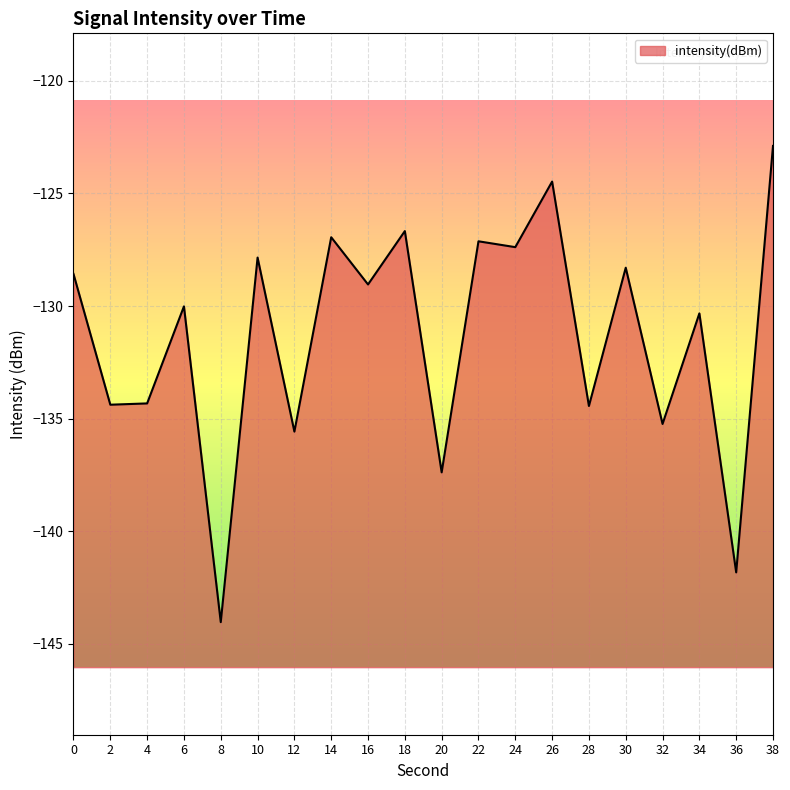

Reading left to right, list all the values displayed in this chart.

0=-128.6	2=-134.4	4=-134.3	6=-130.0	8=-144.0	10=-127.8	12=-135.6	14=-126.9	16=-129.0	18=-126.7	20=-137.4	22=-127.1	24=-127.4	26=-124.5	28=-134.4	30=-128.3	32=-135.2	34=-130.3	36=-141.8	38=-122.9